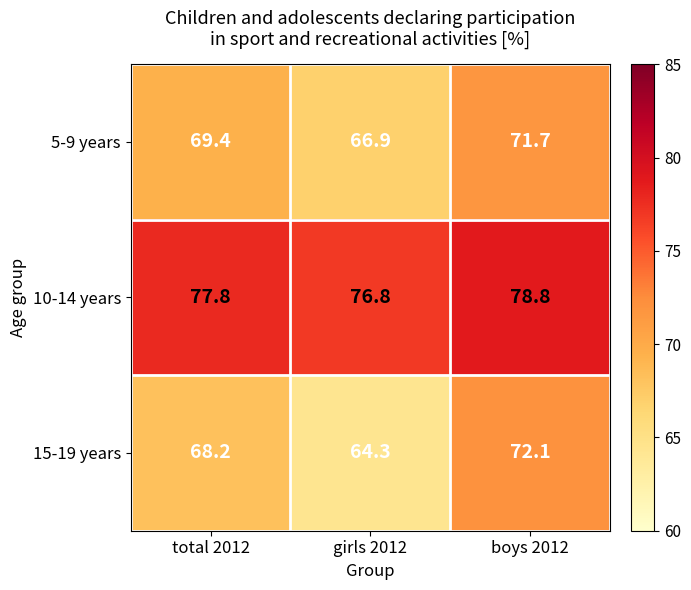

What is the approximate value of 5-9 years at girls 2012?

66.9